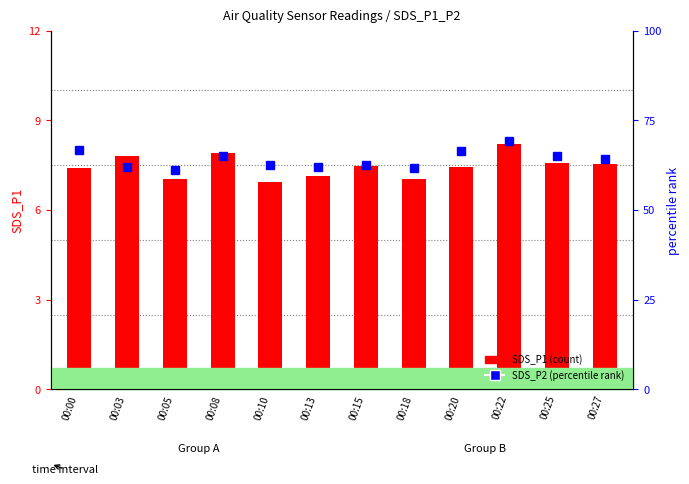

The value of SDS_P1 at 00:22 is 8.2. True or false?

True